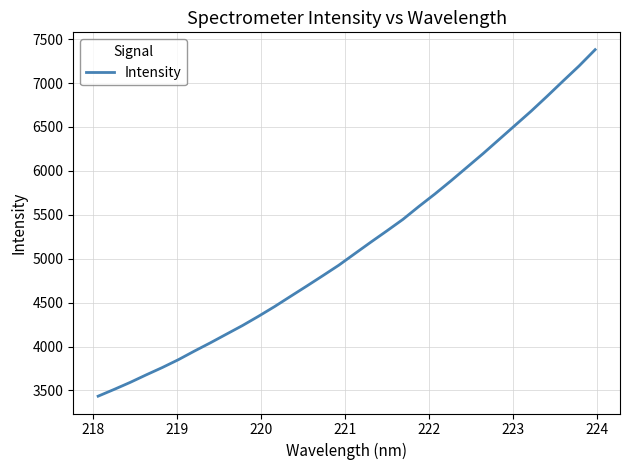

What is the maximum value shown in the chart?

7379.7